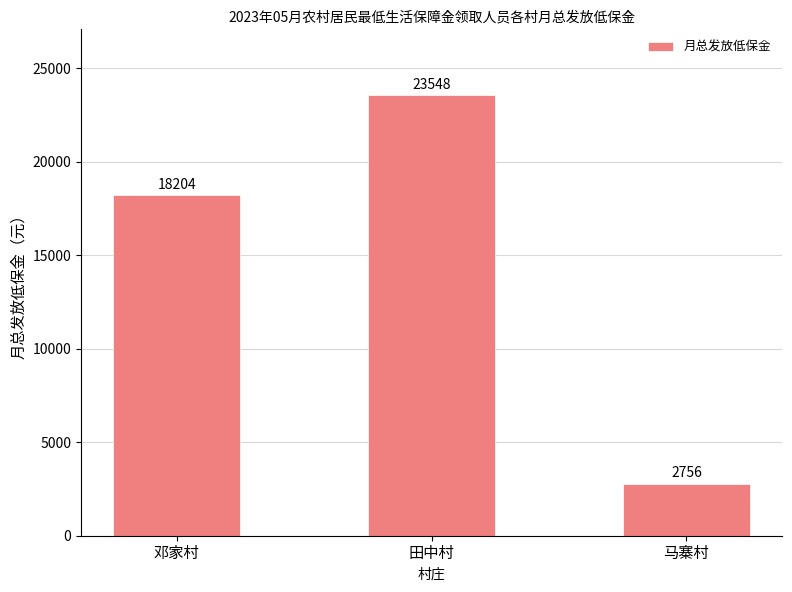

The chart shows a value of 4940 at 马寨村. True or false?

False